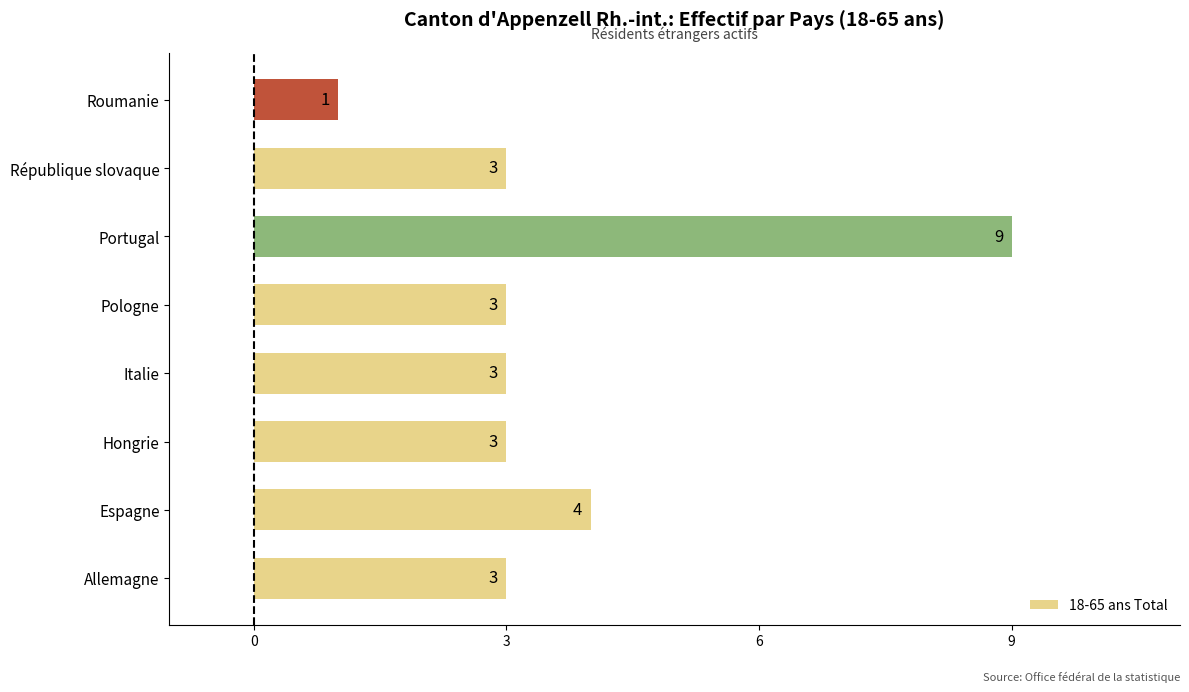

The value at Hongrie is 1. True or false?

False